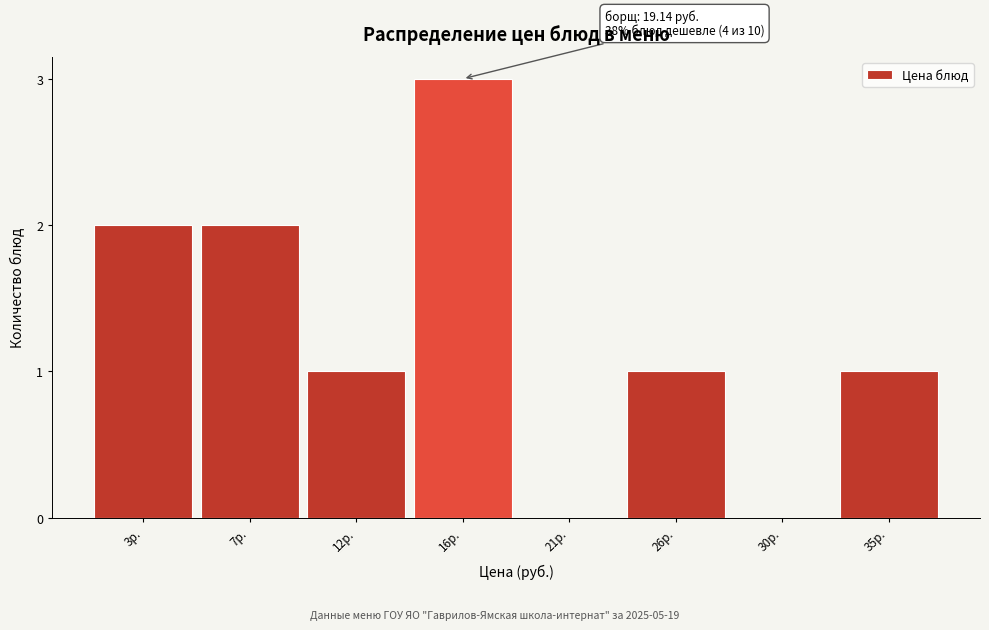

Reading left to right, list all the values displayed in this chart.

3р.=2	7р.=2	12р.=1	16р.=3	21р.=0	26р.=1	30р.=0	35р.=1